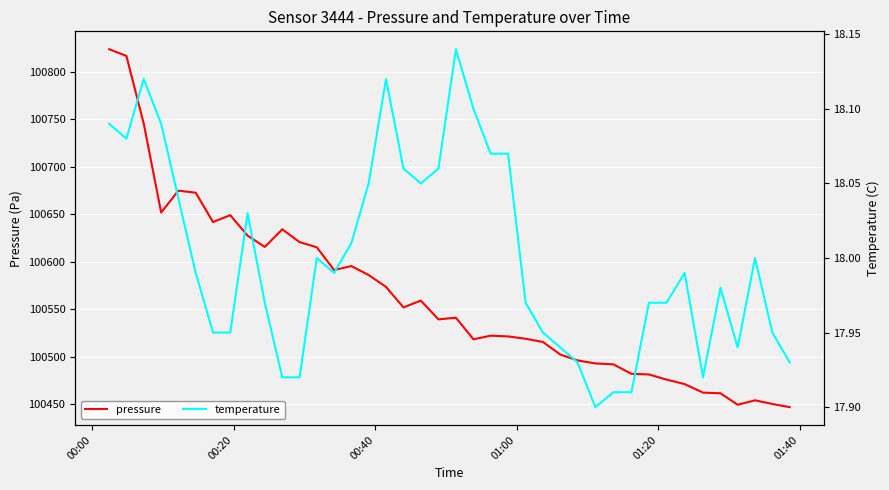

What is the maximum value for pressure?

100823.5